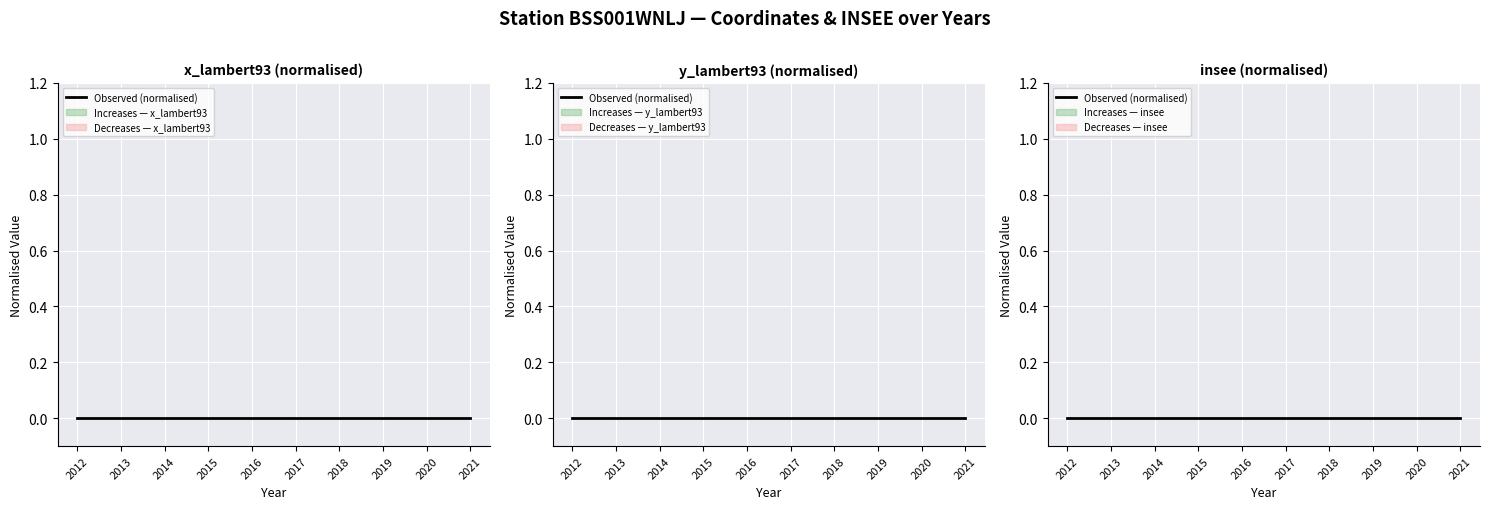

Rank the categories by y_lambert93 value from lowest to highest.

2012, 2013, 2014, 2015, 2016, 2017, 2018, 2019, 2020, 2021